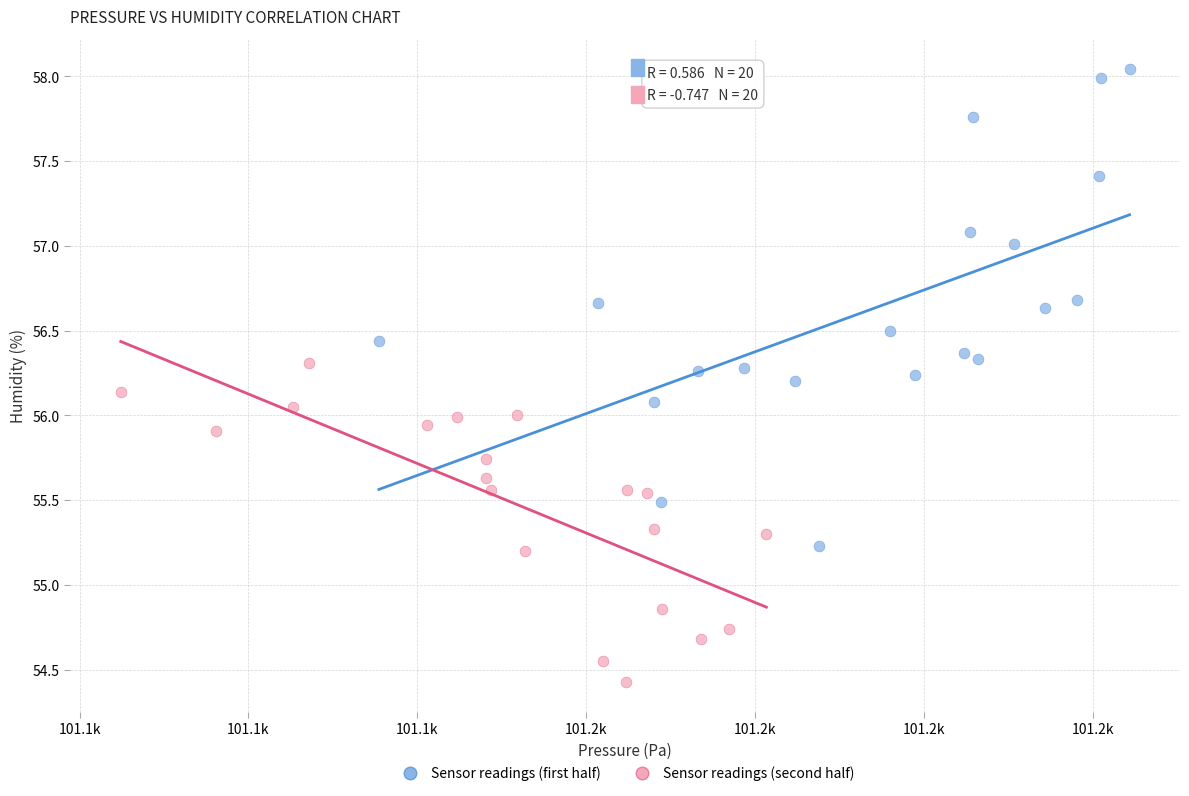

What are all the series names shown in the legend?

Sensor readings (first half), Sensor readings (second half)